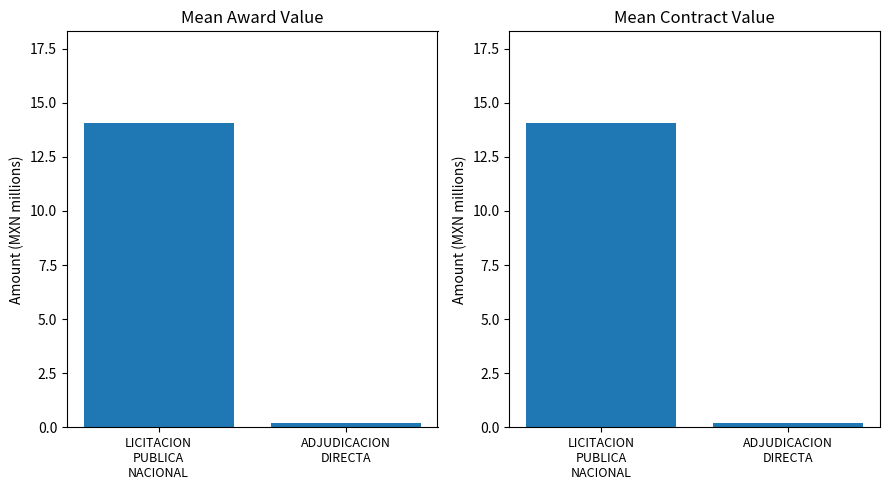

What is the highest value of the contracts.value.amount series?

14.1